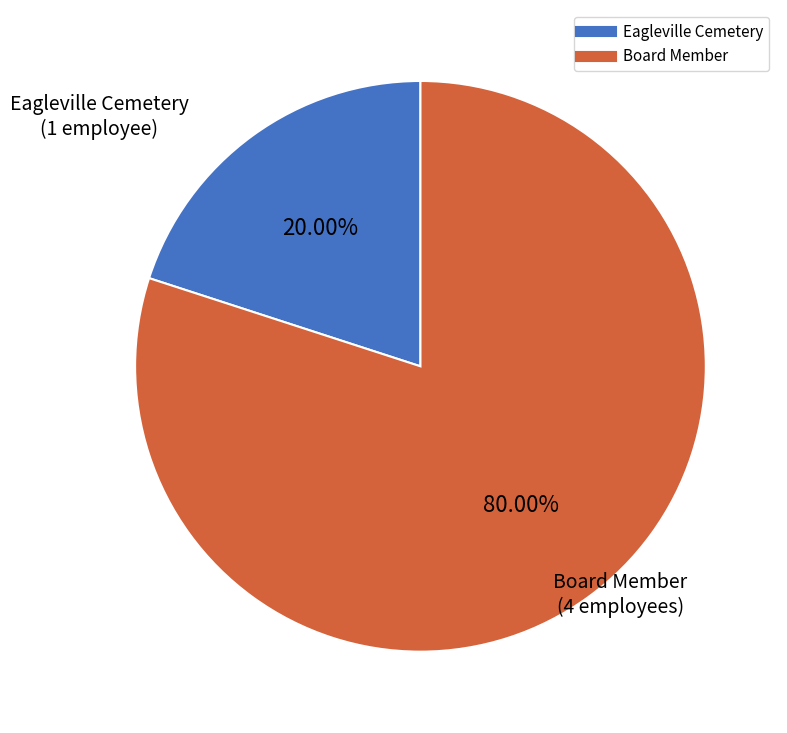

Rank the categories by value from lowest to highest.

Eagleville Cemetery, Board Member